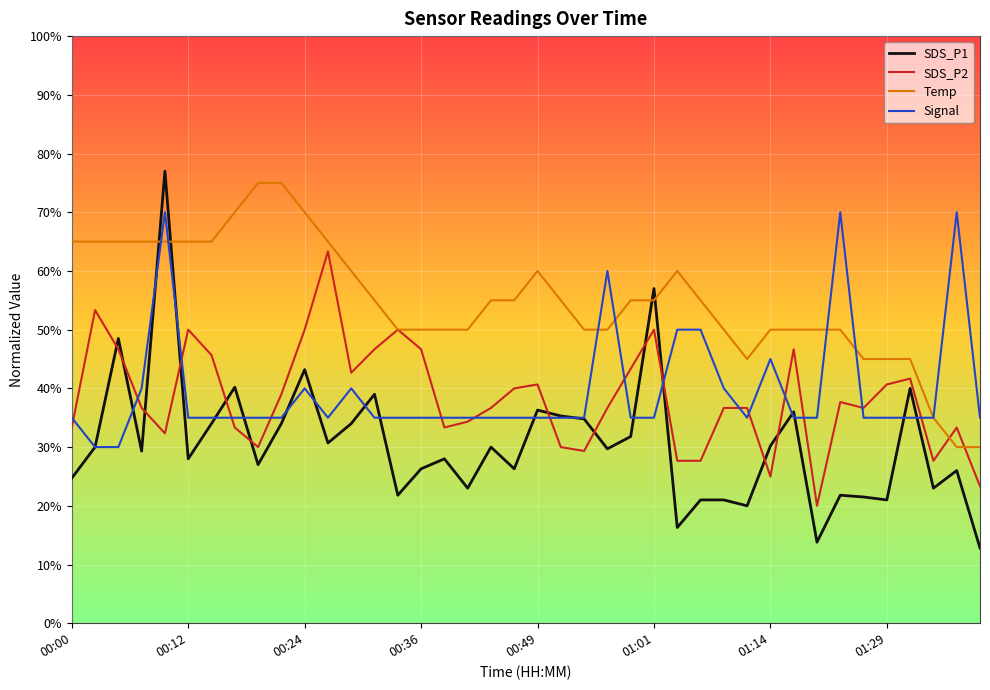

What is the sum of all SDS_P1 values?

-1975.7